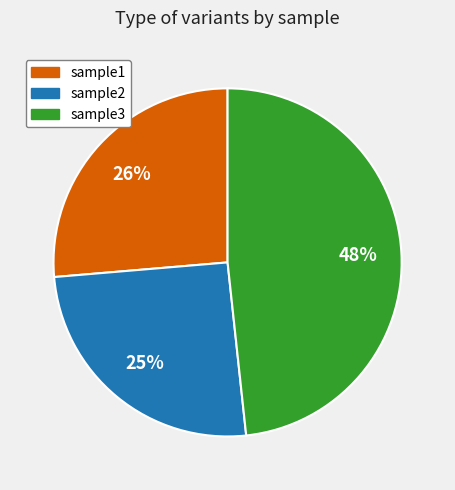

Which has a higher value, sample3 or sample1?

sample3